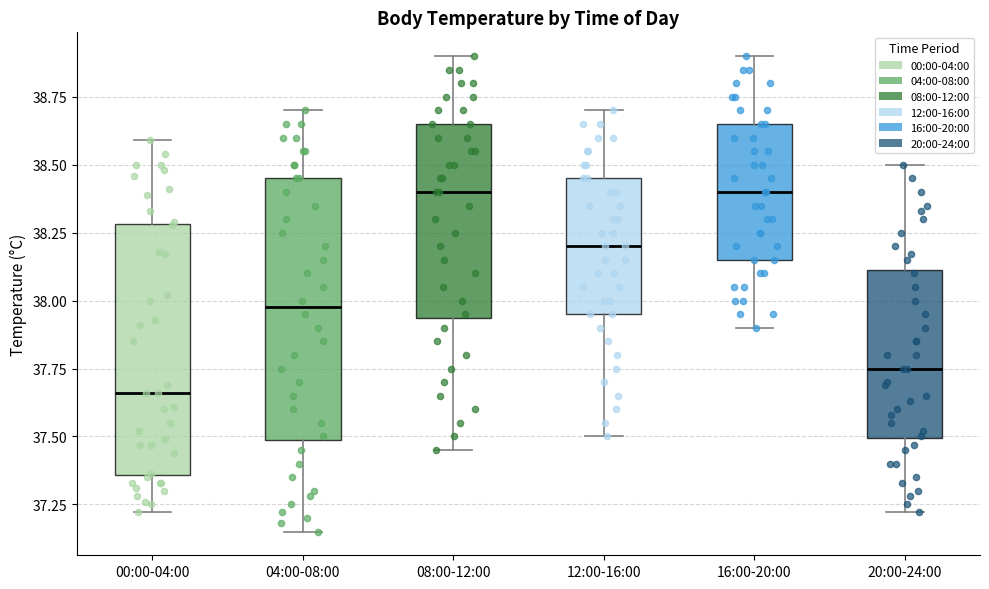

Reading left to right, transcribe this box plot: for each box, give where its median line is, the range the box spans, and where its two whiskers end, as read against the y-axis. The values are not printed on the chart, so give them approximately, as read against the axis.

00:00-04:00: median 37.65, box 37.35 to 38.30, whiskers 37.20 to 38.60
04:00-08:00: median 38.00, box 37.50 to 38.45, whiskers 37.15 to 38.70
08:00-12:00: median 38.40, box 37.95 to 38.65, whiskers 37.45 to 38.90
12:00-16:00: median 38.20, box 37.95 to 38.45, whiskers 37.50 to 38.70
16:00-20:00: median 38.40, box 38.15 to 38.65, whiskers 37.90 to 38.90
20:00-24:00: median 37.75, box 37.50 to 38.10, whiskers 37.20 to 38.50